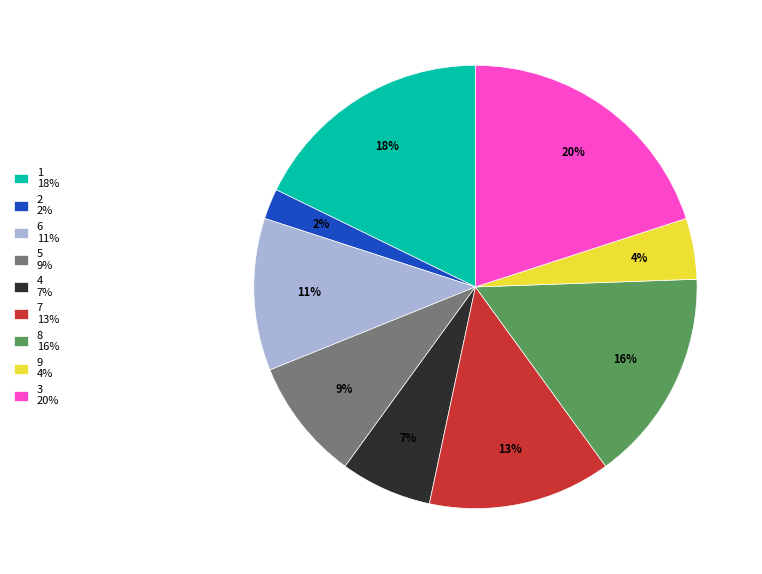

Count the number of slices in the pie.

9